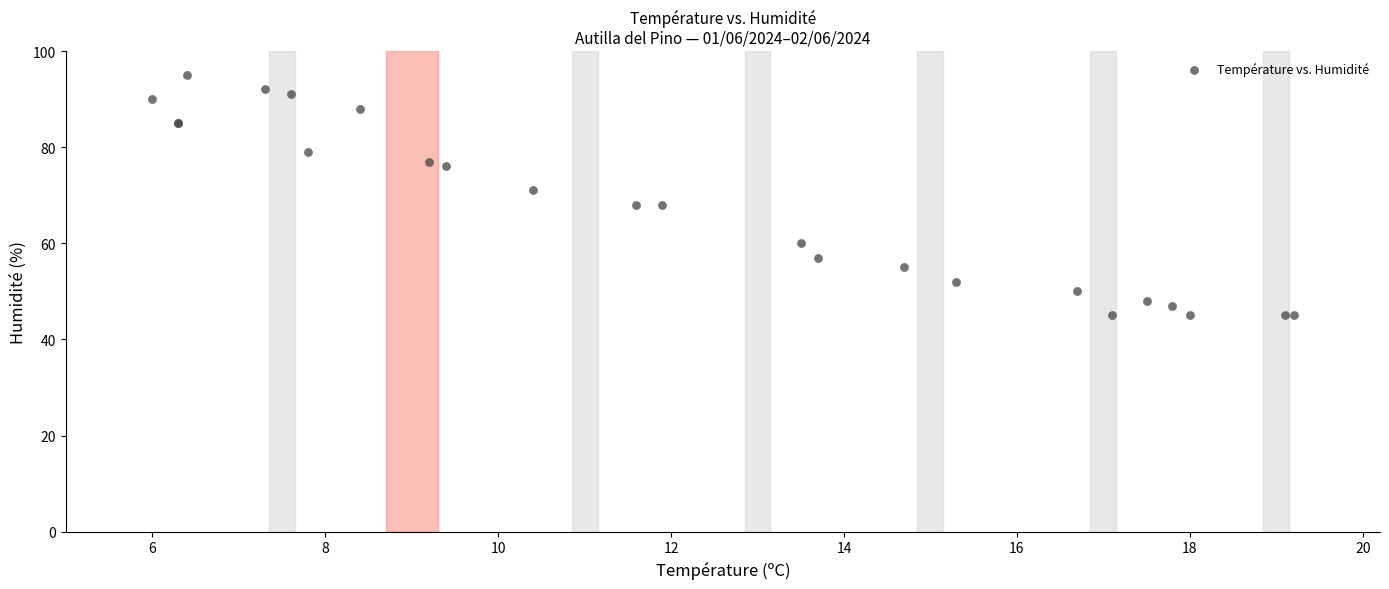

What Y value in the scatter plot is closest to 70?

71